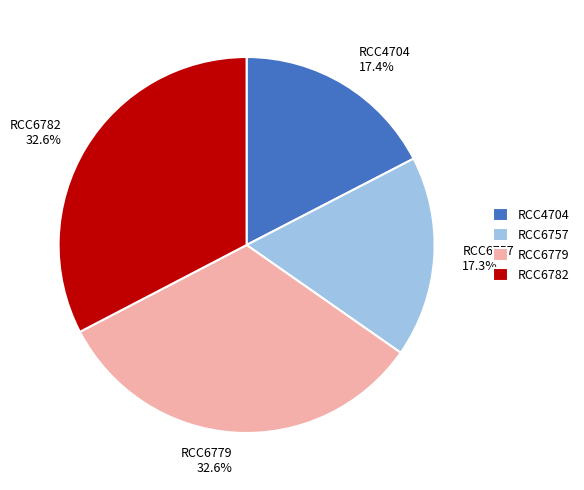

To the nearest percent, what is the difference between the largest and smallest slice percentages?

15%